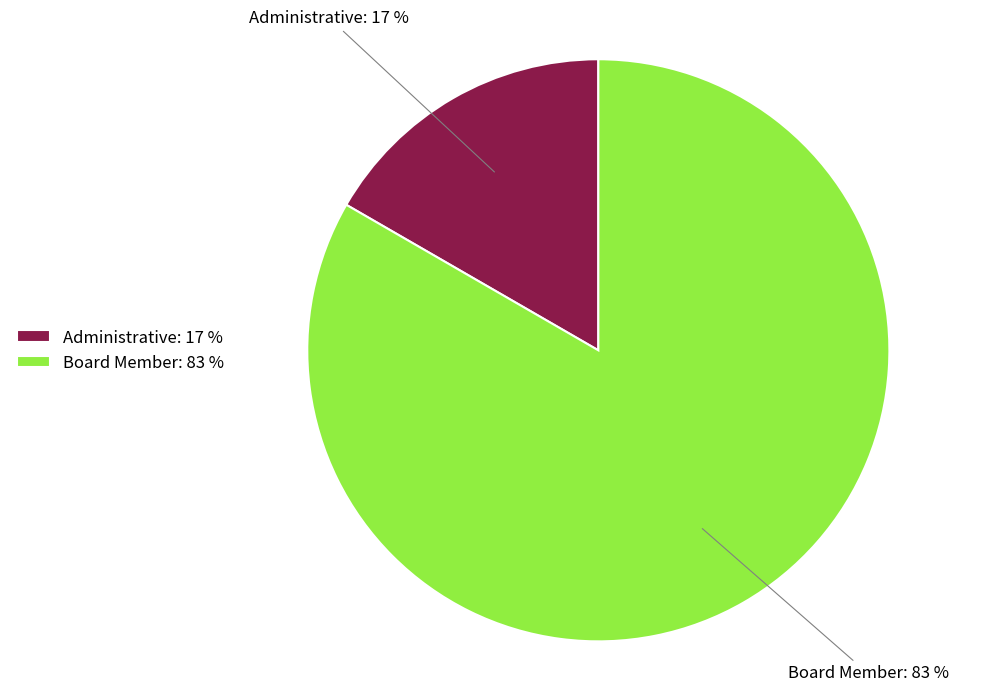

To the nearest percent, what is the combined percentage of Board Member and Administrative?

100%